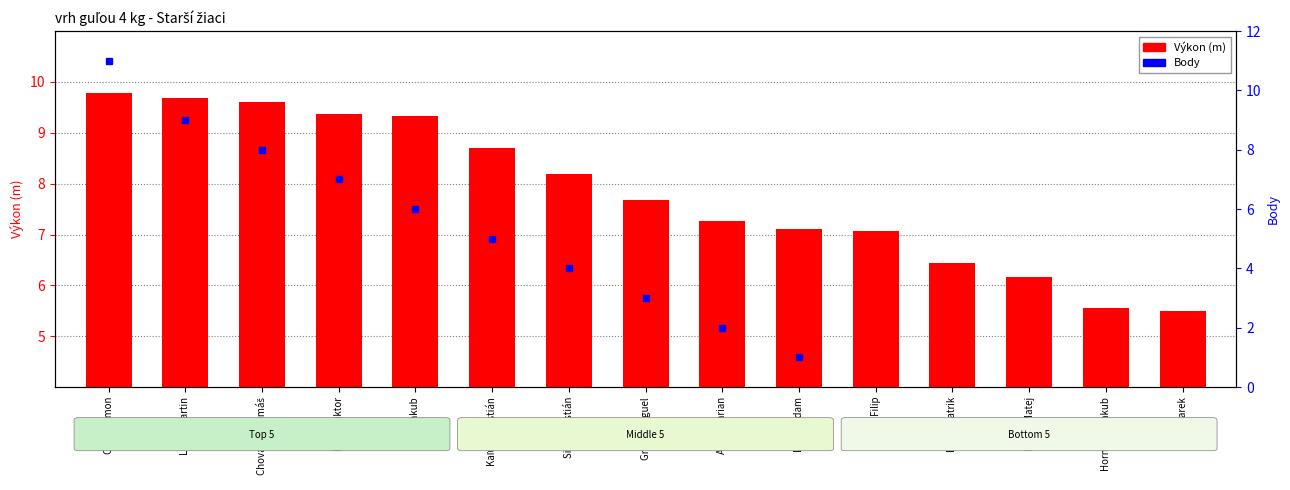

What is the sum of all values?

117.5